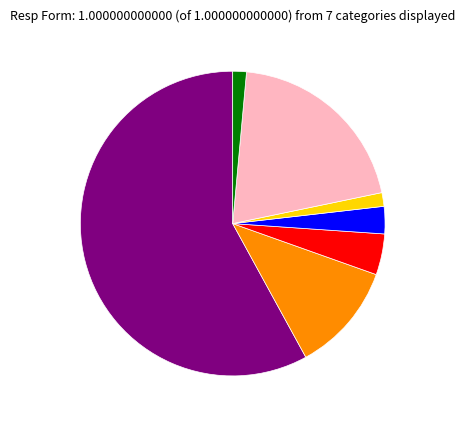

How many slices are in this pie chart?

7